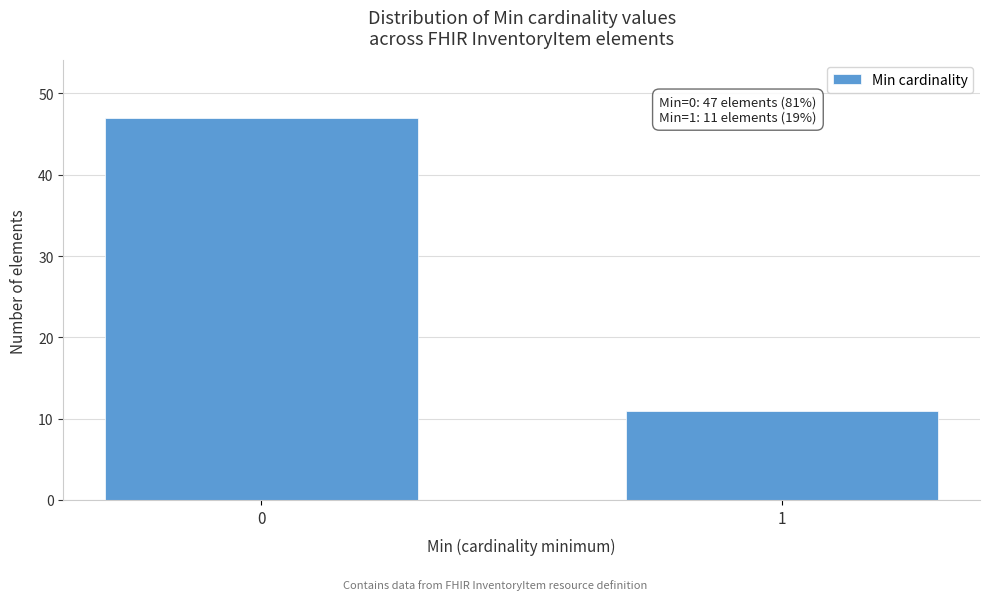

Reading right to left, extract all data points from this chart.

11	47